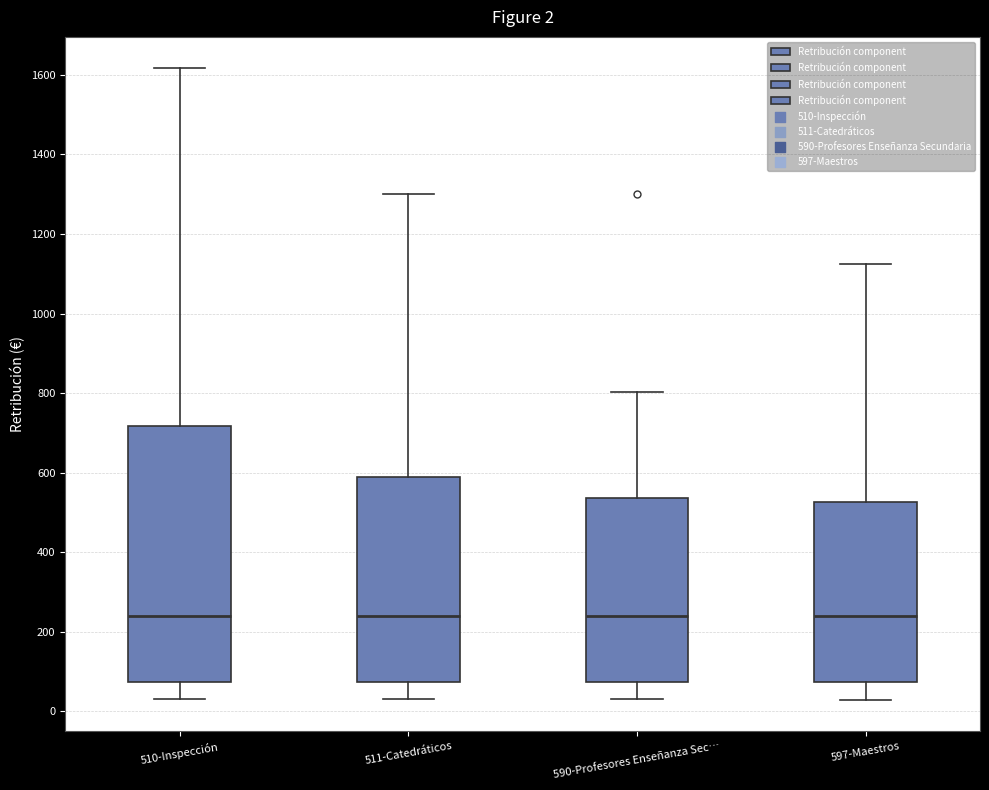

Which box is the tallest, from its lower edge to its upper edge?

510-Inspección